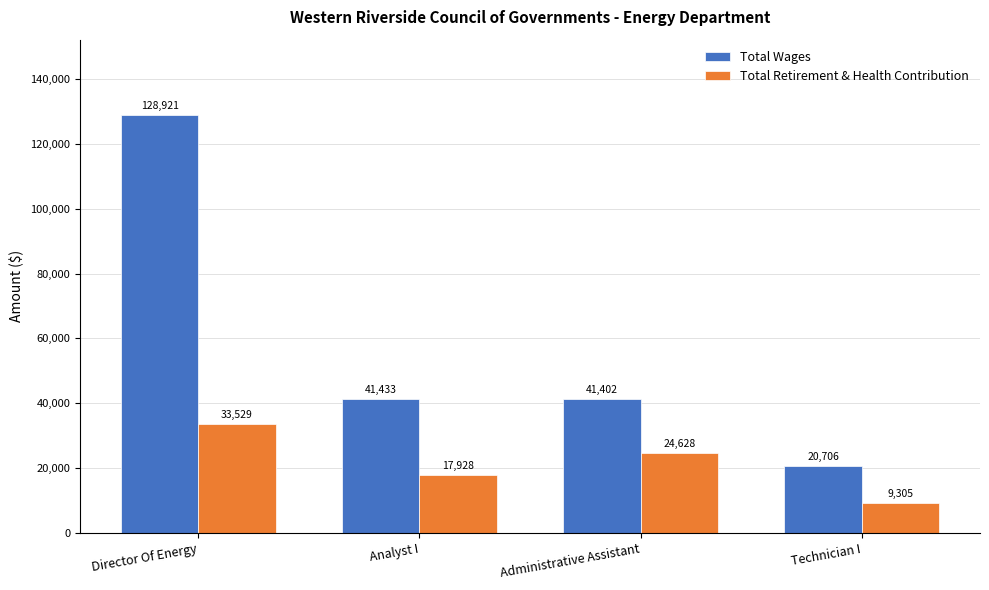

Between Director Of Energy and Analyst I, which series saw the biggest shift?

Total Wages